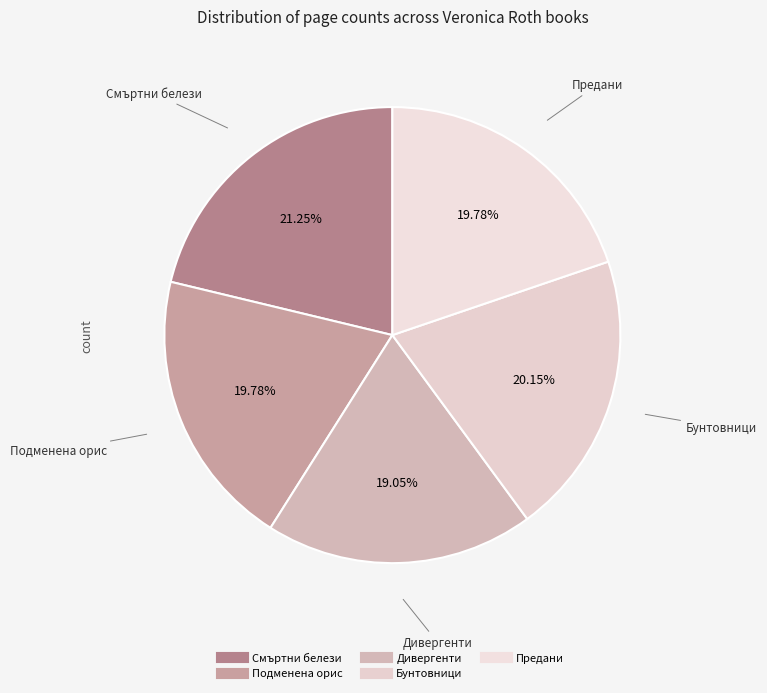

How many segments does this pie chart have?

5